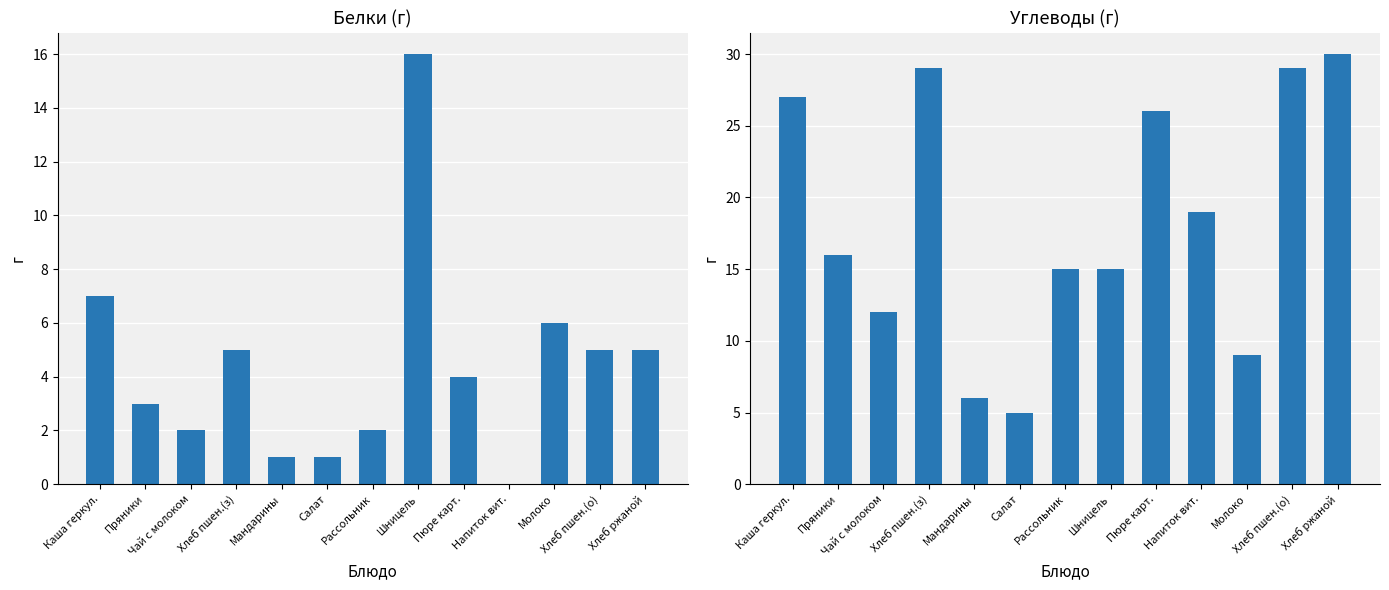

At which category does the chart reach its peak across all series?

Хлеб ржаной